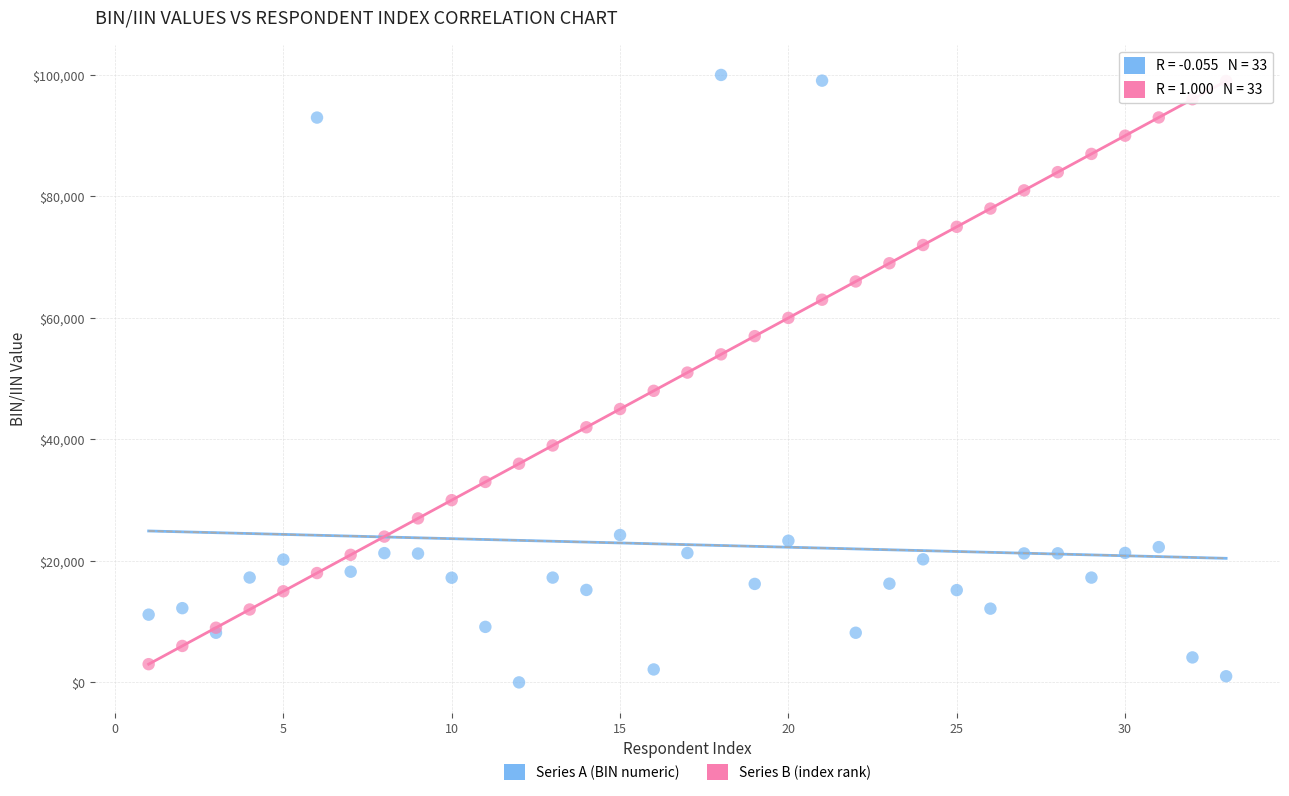

What are all the series names shown in the legend?

Series A (BIN numeric), Series B (index rank)